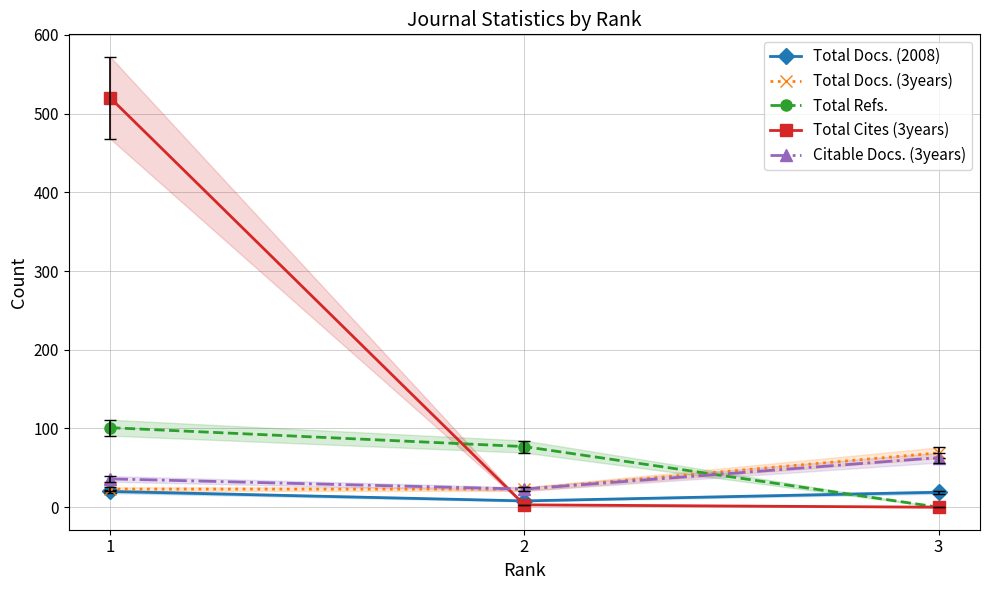

Is the value of Citable Docs. (3years) at 1 greater than the value of Total Cites (3years) at 3?

Yes